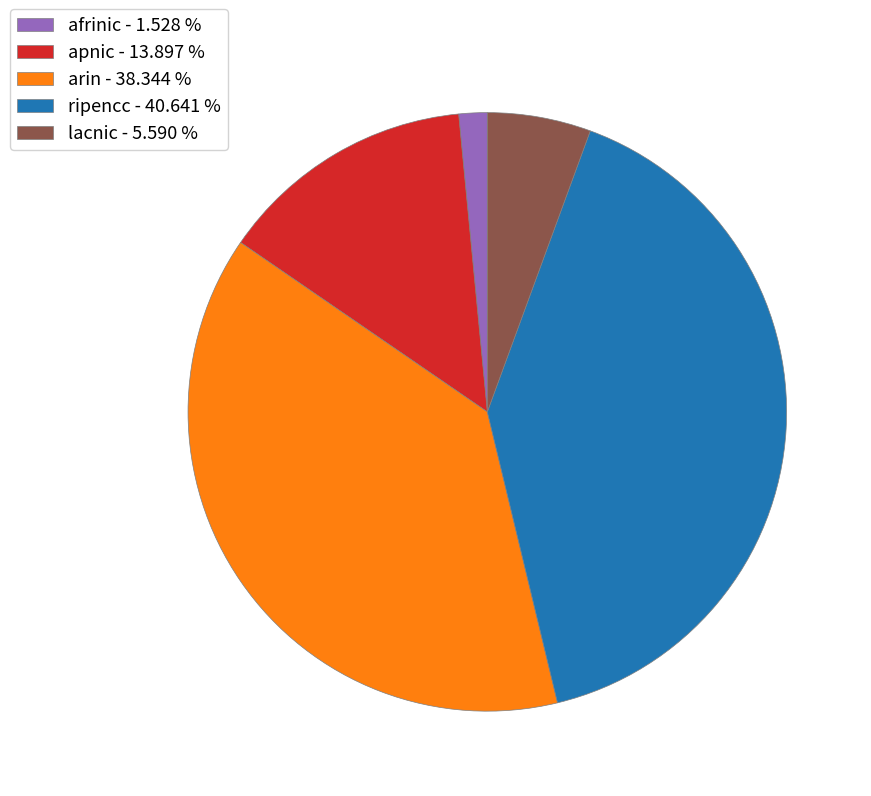

Which slice is the smallest?

afrinic - 1.528 %